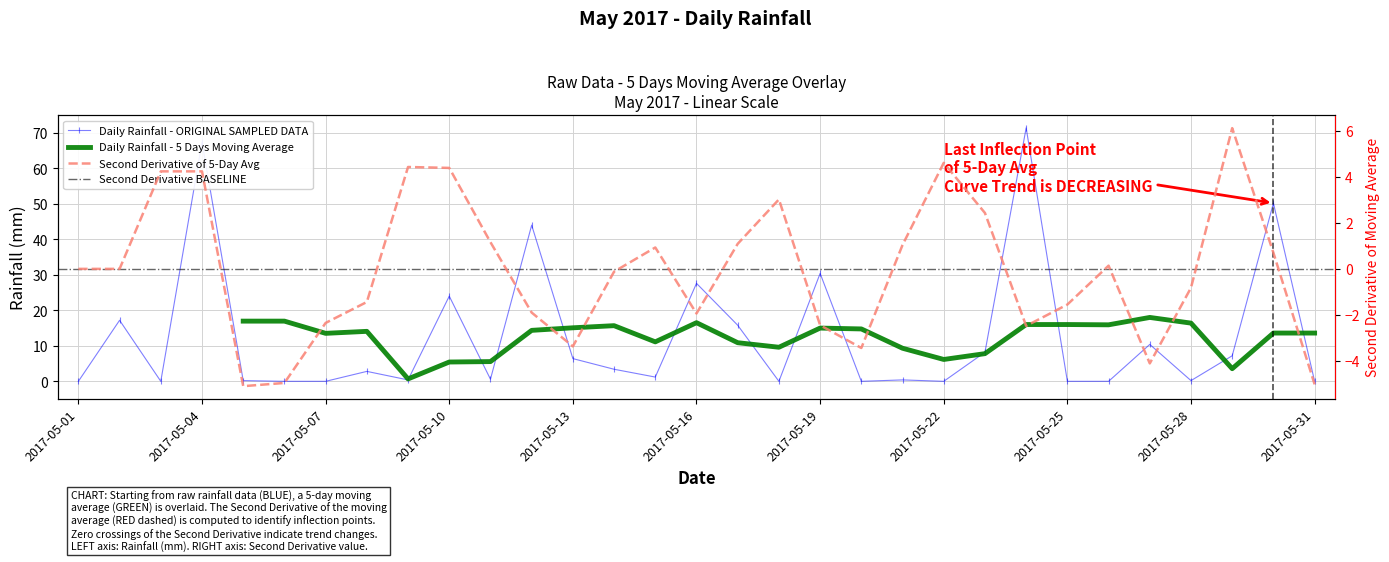

Which has a higher value, 2017-05-21 or 2017-05-11?

2017-05-11